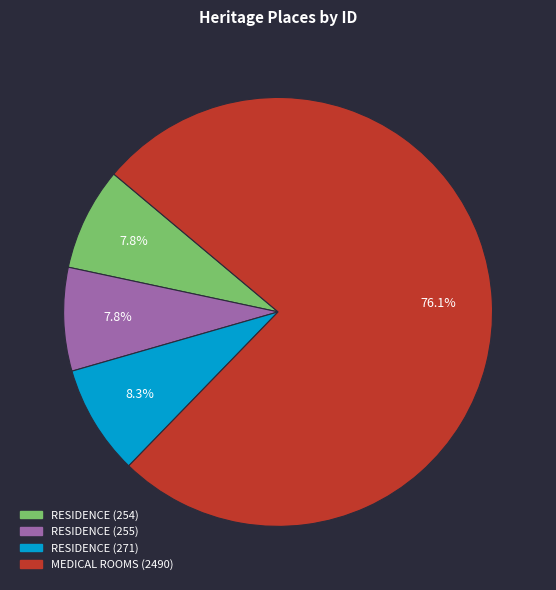

To the nearest percent, what is the combined percentage of RESIDENCE (271) and RESIDENCE (254)?

16%